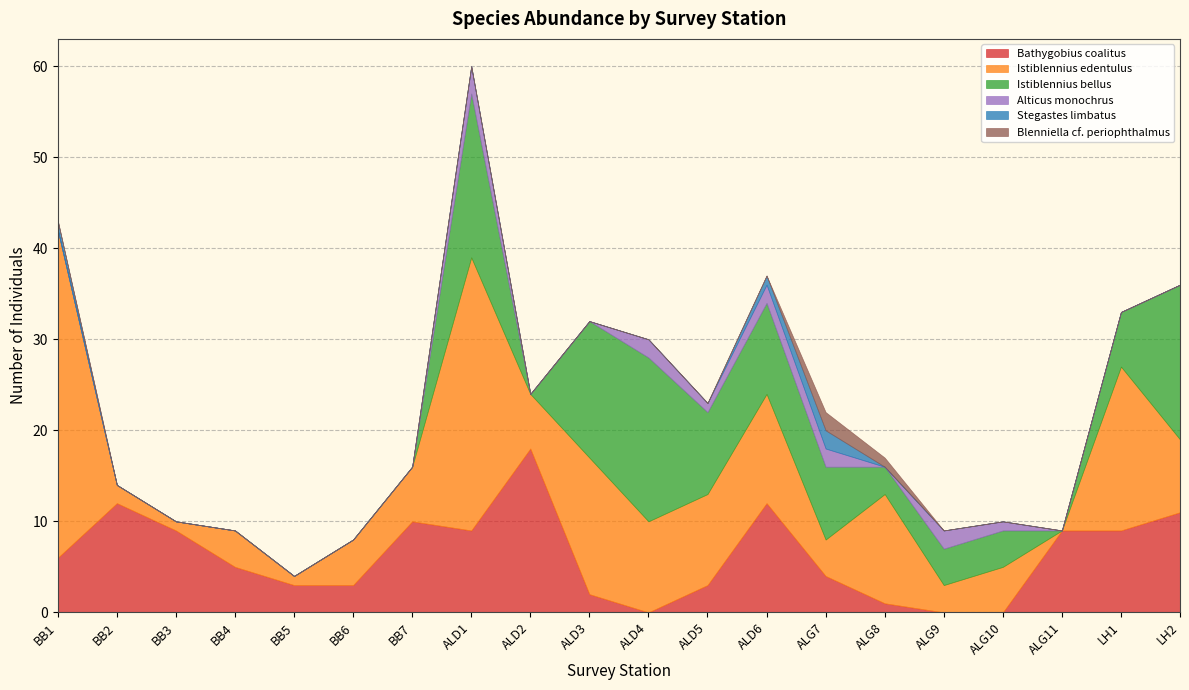

What position from the left is LH2?

20